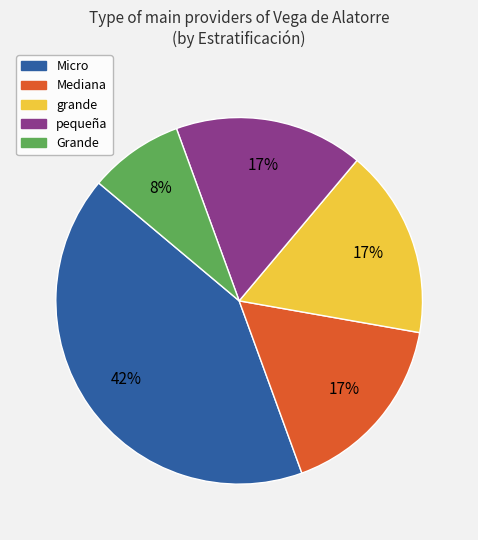

Is there any slice that represents more than half of the pie?

No